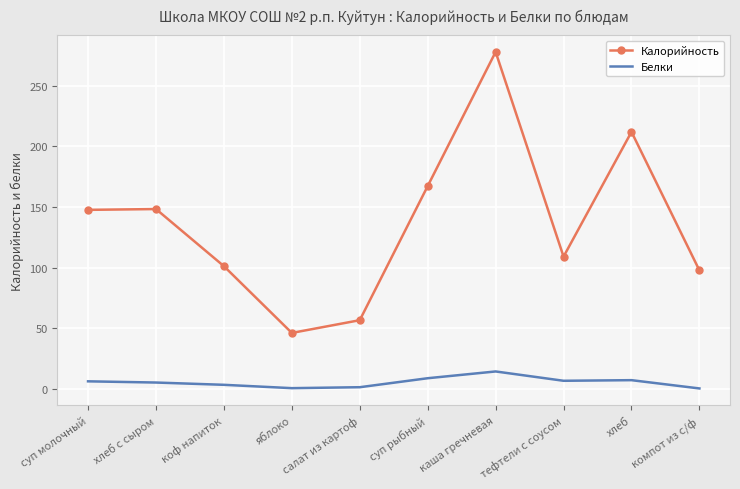

What position from the right is каша гречневая?

4